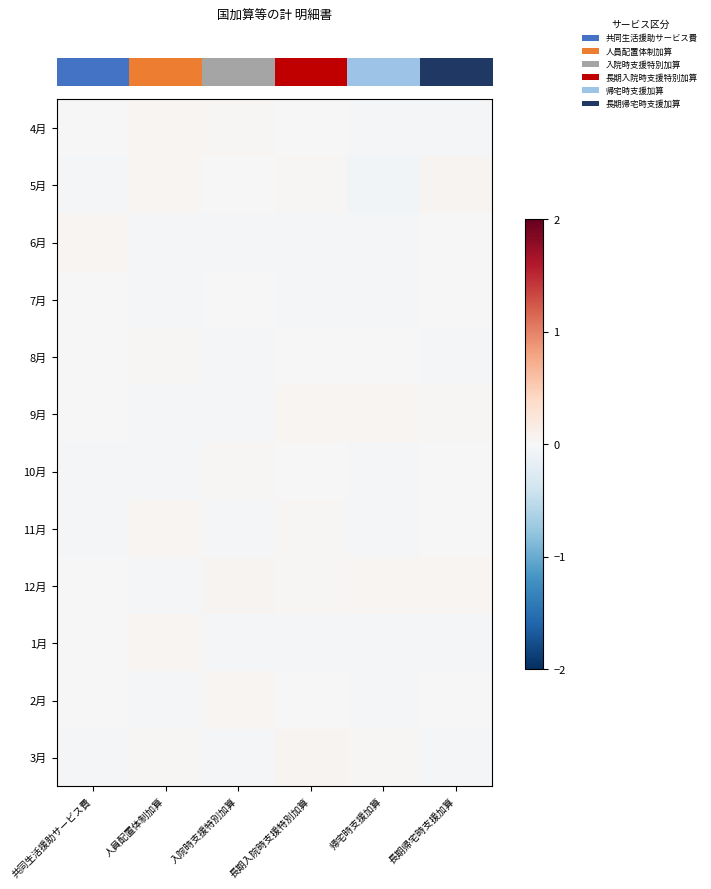

Which has a higher value, 長期帰宅時支援加算 or 人員配置体制加算?

人員配置体制加算